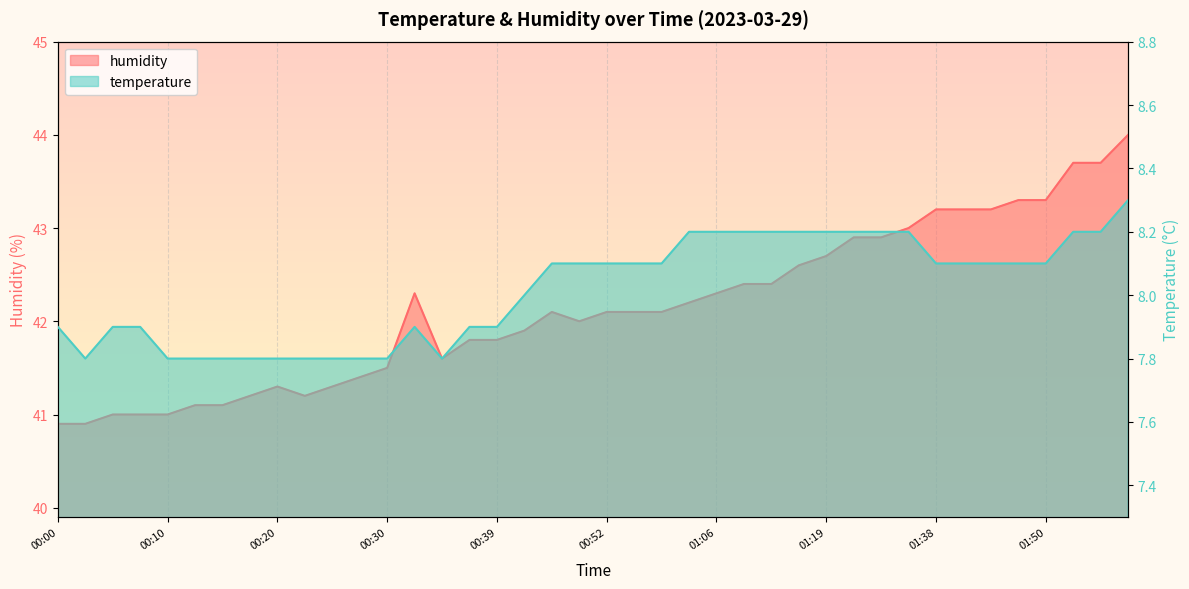

Reading right to left, list all the values displayed in this chart.

temperature: 02:05=8.3	02:00=8.2	01:58=8.2	01:50=8.1	01:48=8.1	01:45=8.1	01:41=8.1	01:38=8.1	01:28=8.2	01:26=8.2	01:23=8.2	01:19=8.2	01:16=8.2	01:11=8.2	01:09=8.2	01:06=8.2	00:59=8.2	00:56=8.1	00:54=8.1	00:52=8.1	00:49=8.1	00:47=8.1	00:42=8.0	00:39=7.9	00:37=7.9	00:34=7.8	00:32=7.9	00:30=7.8	00:27=7.8	00:25=7.8	00:22=7.8	00:20=7.8	00:17=7.8	00:15=7.8	00:12=7.8	00:10=7.8	00:08=7.9	00:05=7.9	00:03=7.8	00:00=7.9
humidity: 02:05=44.0	02:00=43.7	01:58=43.7	01:50=43.3	01:48=43.3	01:45=43.2	01:41=43.2	01:38=43.2	01:28=43.0	01:26=42.9	01:23=42.9	01:19=42.7	01:16=42.6	01:11=42.4	01:09=42.4	01:06=42.3	00:59=42.2	00:56=42.1	00:54=42.1	00:52=42.1	00:49=42.0	00:47=42.1	00:42=41.9	00:39=41.8	00:37=41.8	00:34=41.6	00:32=42.3	00:30=41.5	00:27=41.4	00:25=41.3	00:22=41.2	00:20=41.3	00:17=41.2	00:15=41.1	00:12=41.1	00:10=41.0	00:08=41.0	00:05=41.0	00:03=40.9	00:00=40.9